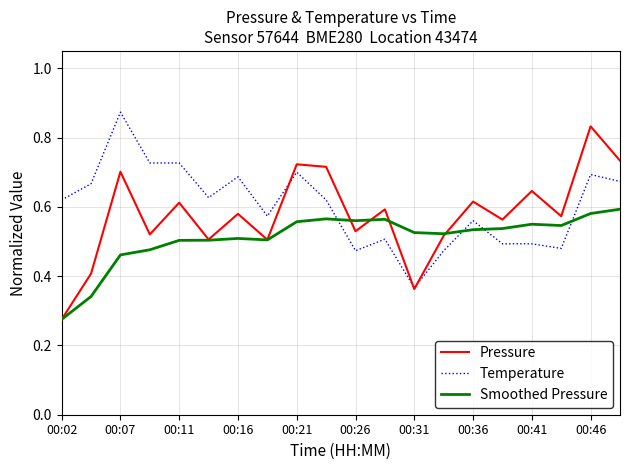

What are all the series names shown in the legend?

Pressure, Temperature, Smoothed Pressure